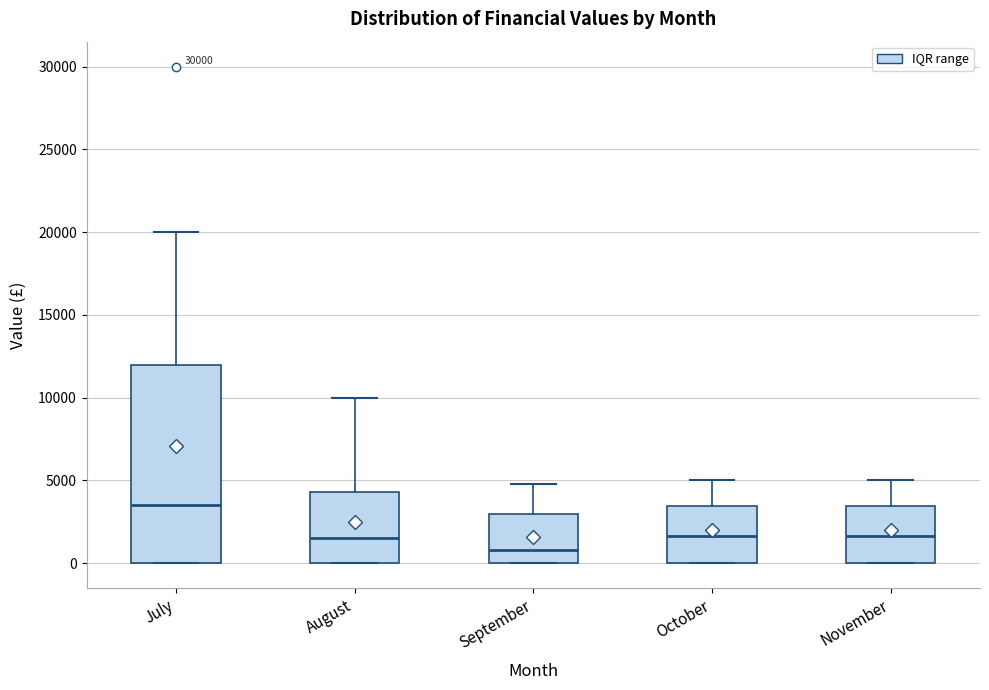

Comparing the boxes themselves (not the whiskers), which one is the tallest?

July